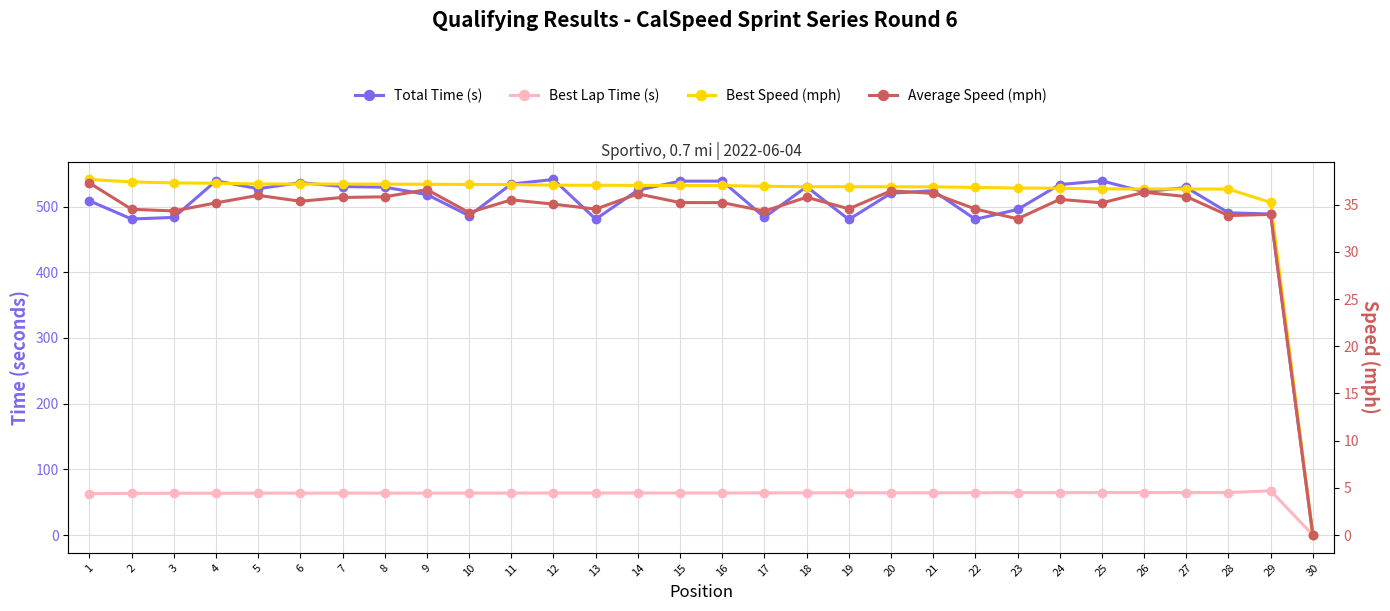

Reading left to right, extract all data points from this chart.

Total Time (s): 508.7	481.1	483.6	539.2	527.2	536.6	530.5	529.6	518.4	486.0	534.3	541.3	480.8	525.0	538.7	538.8	483.8	530.2	480.4	520.4	524.2	480.7	495.6	533.6	539.2	522.6	529.1	490.6	488.7	0.0
Best Lap Time (s): 63.0	63.4	63.6	63.6	63.8	63.8	63.8	63.8	63.8	63.9	63.9	64.0	64.0	64.0	64.0	64.0	64.2	64.3	64.3	64.3	64.3	64.4	64.5	64.6	64.7	64.7	64.7	64.7	67.3	0.0
Best Speed (mph): 37.7	37.4	37.3	37.3	37.2	37.2	37.2	37.2	37.2	37.2	37.1	37.1	37.1	37.1	37.0	37.0	37.0	36.9	36.9	36.9	36.9	36.8	36.8	36.8	36.7	36.7	36.7	36.7	35.2	0.0
Average Speed (mph): 37.3	34.5	34.3	35.2	36.0	35.4	35.8	35.8	36.6	34.2	35.5	35.1	34.5	36.2	35.2	35.2	34.3	35.8	34.6	36.5	36.2	34.5	33.5	35.6	35.2	36.3	35.9	33.9	34.0	0.0